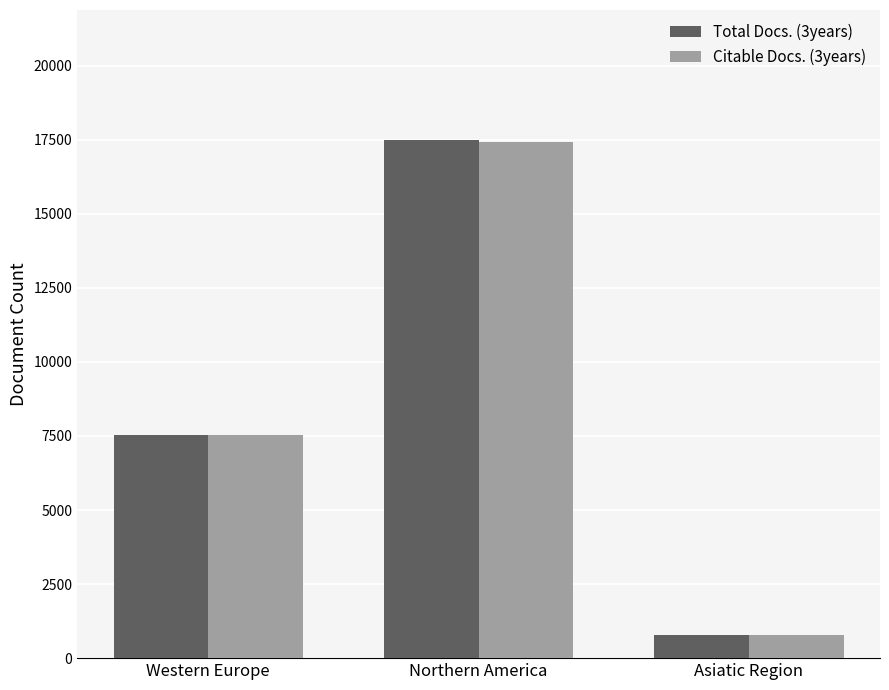

At how many categories does at least one series exceed 3465?

2